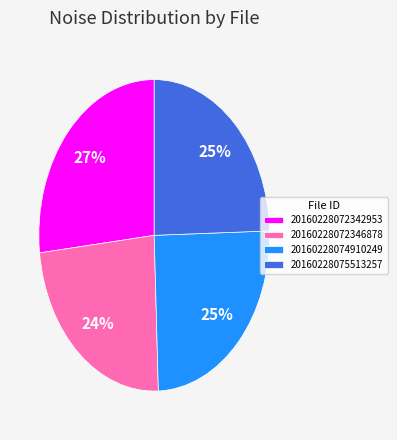

To the nearest percent, what percentage of the pie is 20160228072346878?

24%